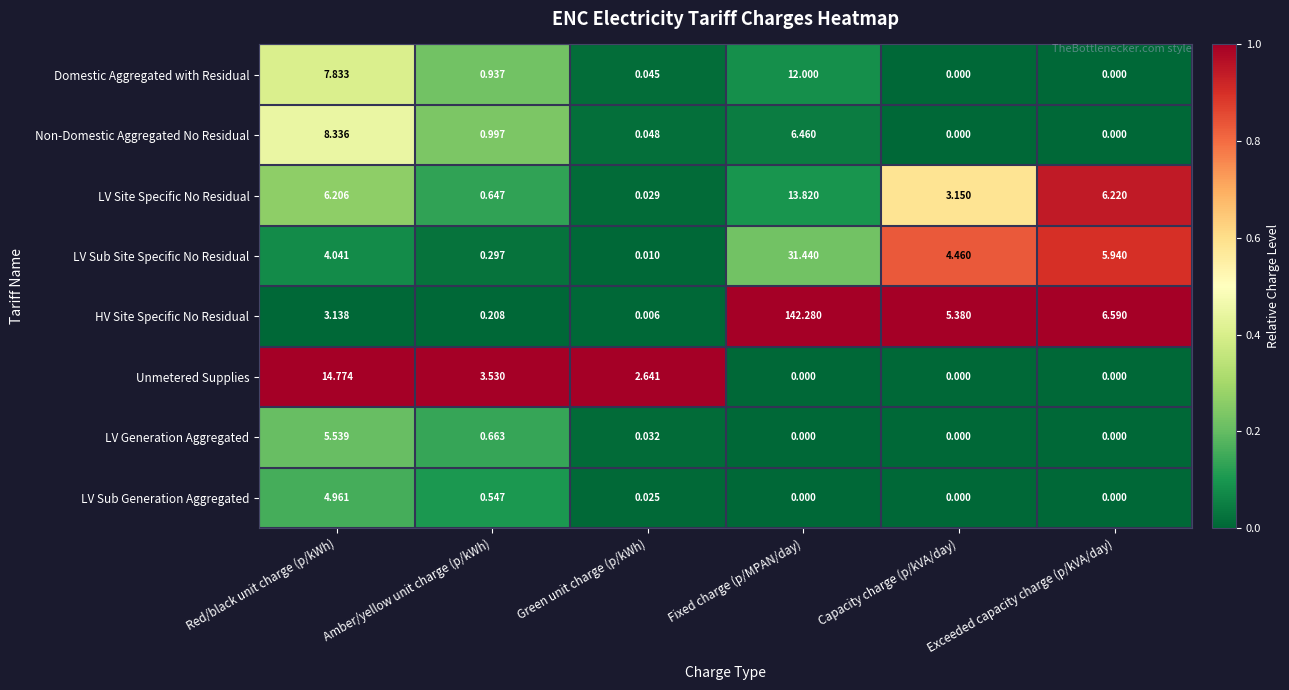

At how many categories does at least one series exceed 0?

6